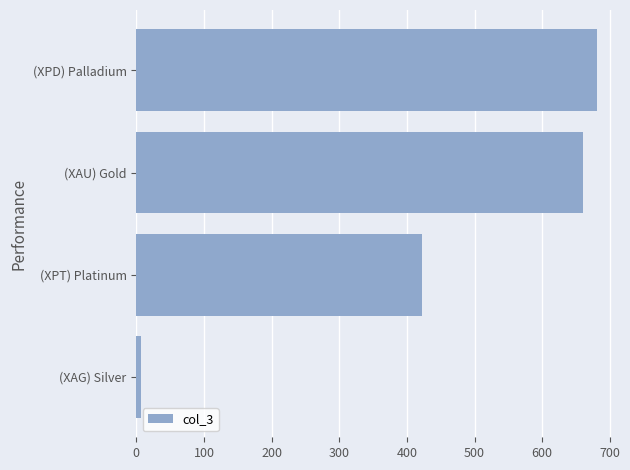

What is the change in value from (XPT) Platinum to (XAU) Gold?

+238.4